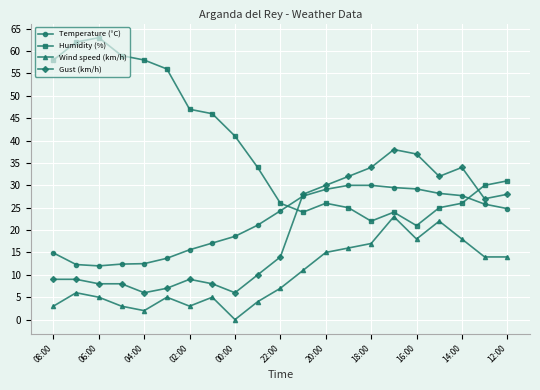

True or false: Wind speed (km/h) has more than 1 interior local peaks.

True